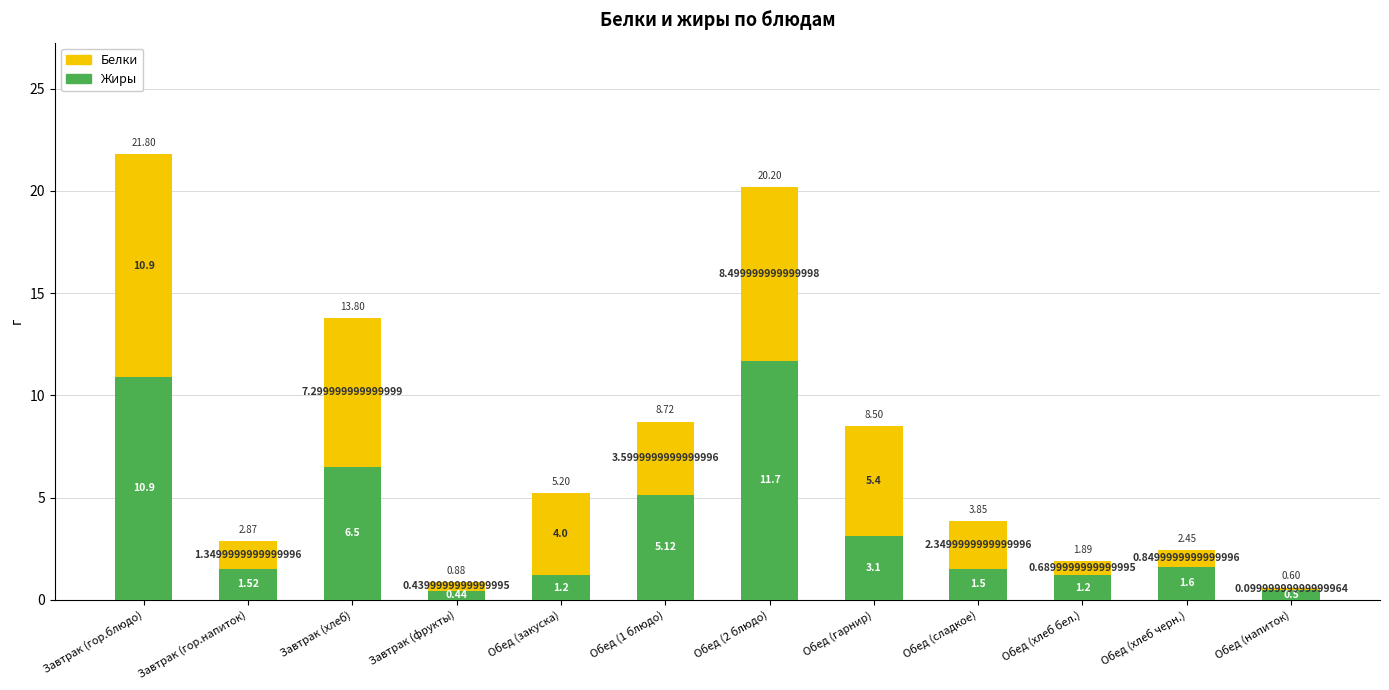

At which label does Жиры first exceed 1?

Завтрак (гор.блюдо)